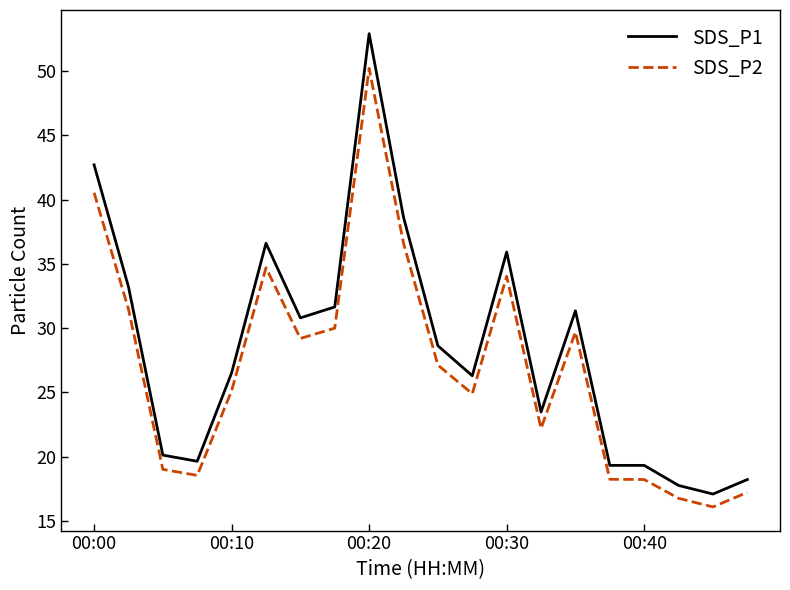

What is the maximum value for SDS_P1?

52.9